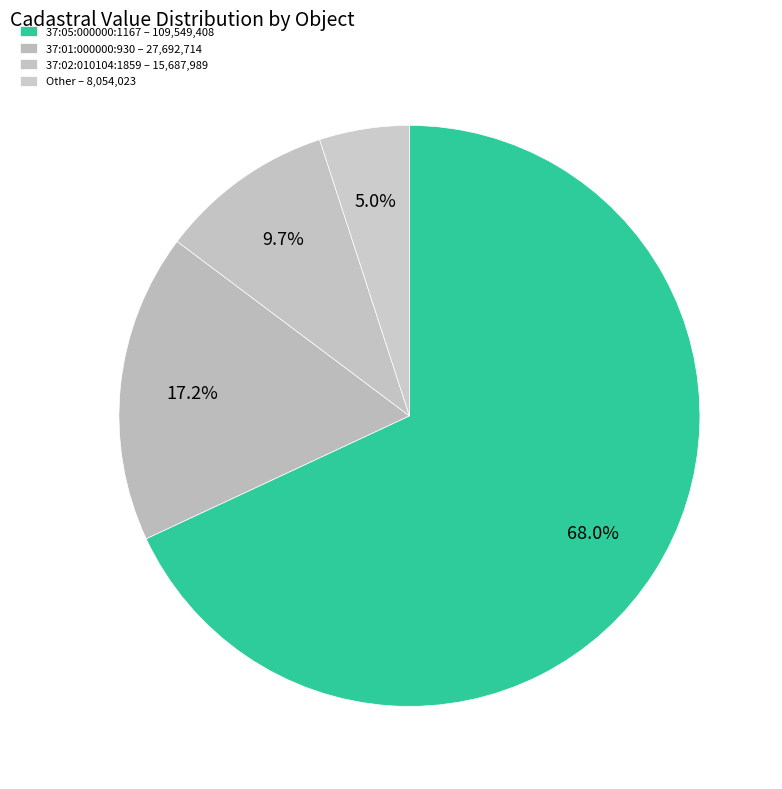

Which category has the biggest portion of the pie?

37:05:000000:1167